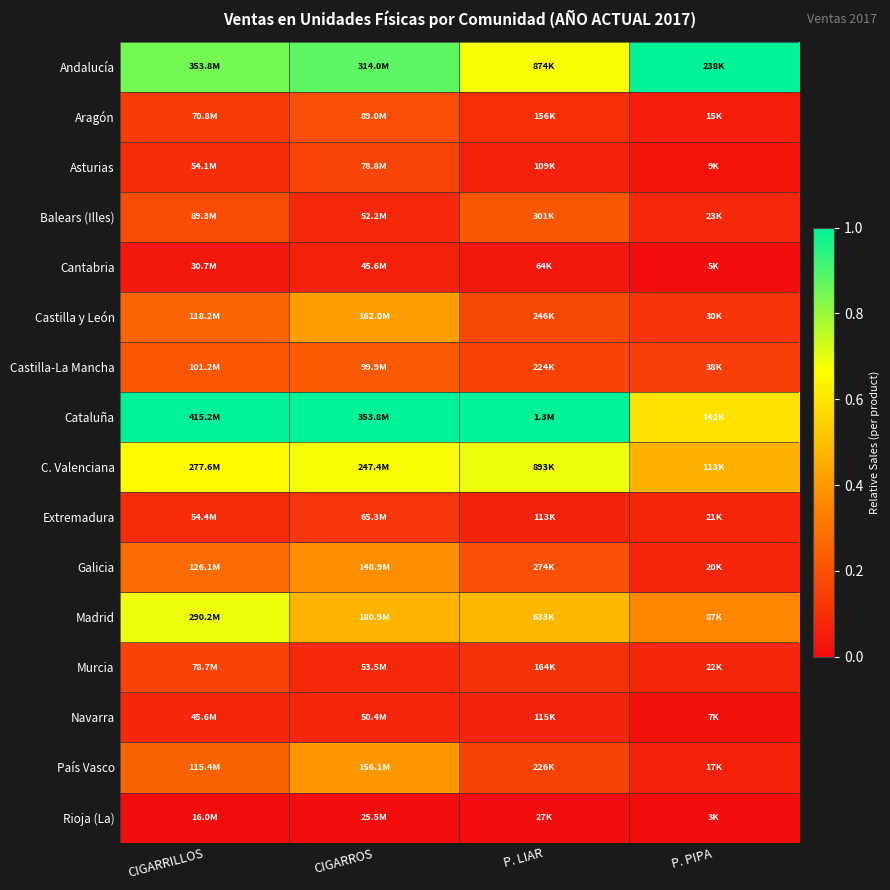

Reading left to right, extract all data points from this chart.

Andalucía: CIGARRILLOS=0.8	CIGARROS=0.9	P. LIAR=0.7	P. PIPA=1.0
Aragón: CIGARRILLOS=0.1	CIGARROS=0.2	P. LIAR=0.1	P. PIPA=0.1
Asturias: CIGARRILLOS=0.1	CIGARROS=0.2	P. LIAR=0.1	P. PIPA=0.0
Balears (Illes): CIGARRILLOS=0.2	CIGARROS=0.1	P. LIAR=0.2	P. PIPA=0.1
Cantabria: CIGARRILLOS=0.0	CIGARROS=0.1	P. LIAR=0.0	P. PIPA=0.0
Castilla y León: CIGARRILLOS=0.3	CIGARROS=0.4	P. LIAR=0.2	P. PIPA=0.1
Castilla-La Mancha: CIGARRILLOS=0.2	CIGARROS=0.2	P. LIAR=0.2	P. PIPA=0.1
Cataluña: CIGARRILLOS=1.0	CIGARROS=1.0	P. LIAR=1.0	P. PIPA=0.6
C. Valenciana: CIGARRILLOS=0.7	CIGARROS=0.7	P. LIAR=0.7	P. PIPA=0.5
Extremadura: CIGARRILLOS=0.1	CIGARROS=0.1	P. LIAR=0.1	P. PIPA=0.1
Galicia: CIGARRILLOS=0.3	CIGARROS=0.4	P. LIAR=0.2	P. PIPA=0.1
Madrid: CIGARRILLOS=0.7	CIGARROS=0.5	P. LIAR=0.5	P. PIPA=0.4
Murcia: CIGARRILLOS=0.2	CIGARROS=0.1	P. LIAR=0.1	P. PIPA=0.1
Navarra: CIGARRILLOS=0.1	CIGARROS=0.1	P. LIAR=0.1	P. PIPA=0.0
País Vasco: CIGARRILLOS=0.2	CIGARROS=0.4	P. LIAR=0.2	P. PIPA=0.1
Rioja (La): CIGARRILLOS=0.0	CIGARROS=0.0	P. LIAR=0.0	P. PIPA=0.0